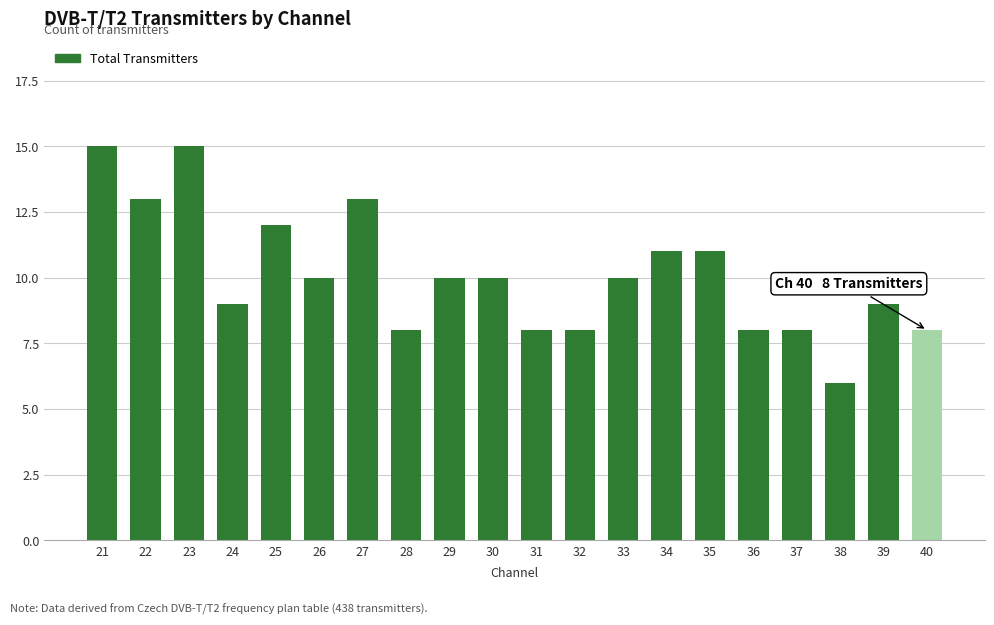

Reading left to right, list all the values displayed in this chart.

15	13	15	9	12	10	13	8	10	10	8	8	10	11	11	8	8	6	9	8